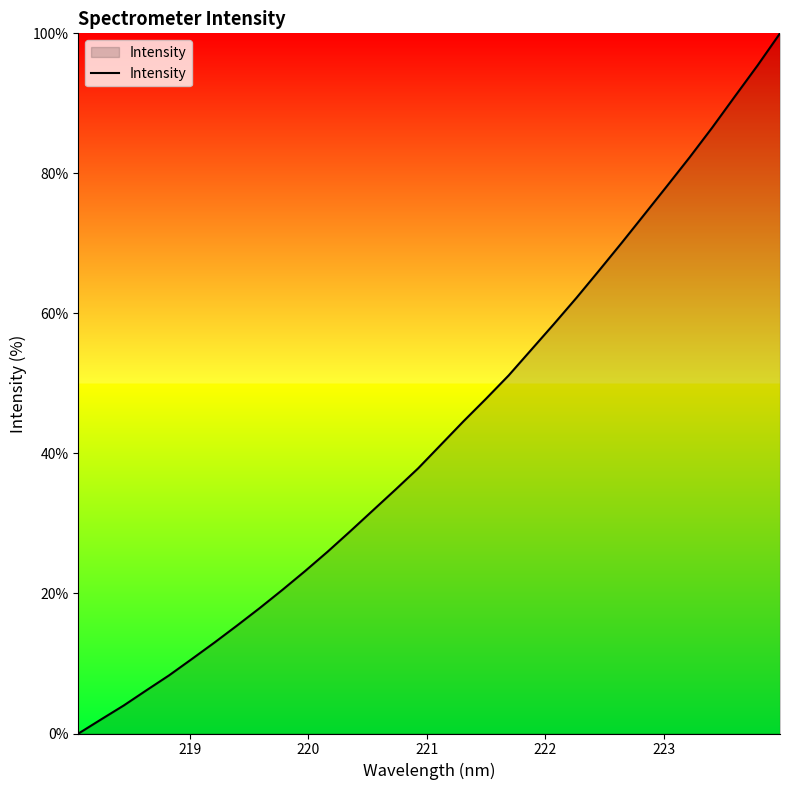

What is the maximum value shown in the chart?

100.0